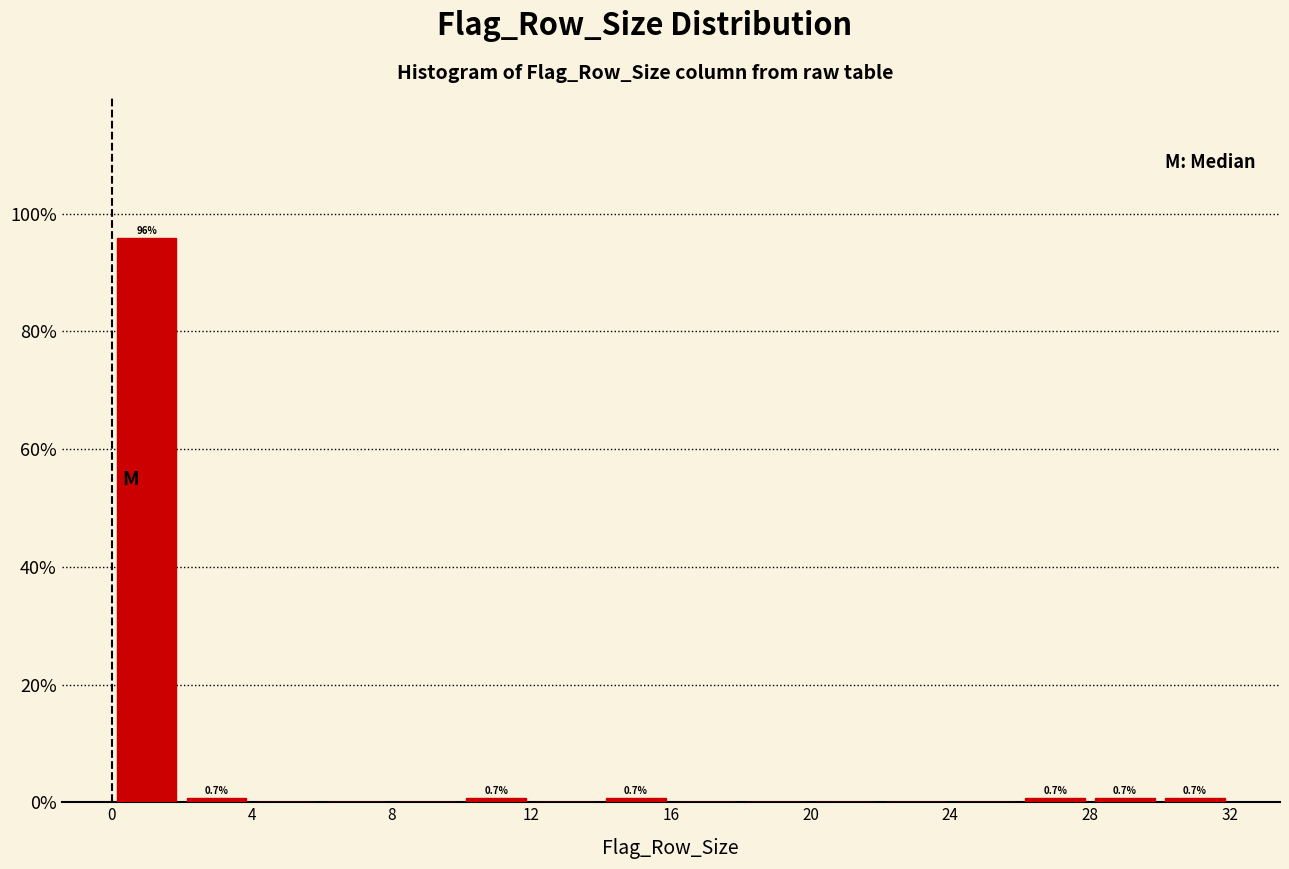

Over which range of the x-axis is the bar tallest?

0 to 2